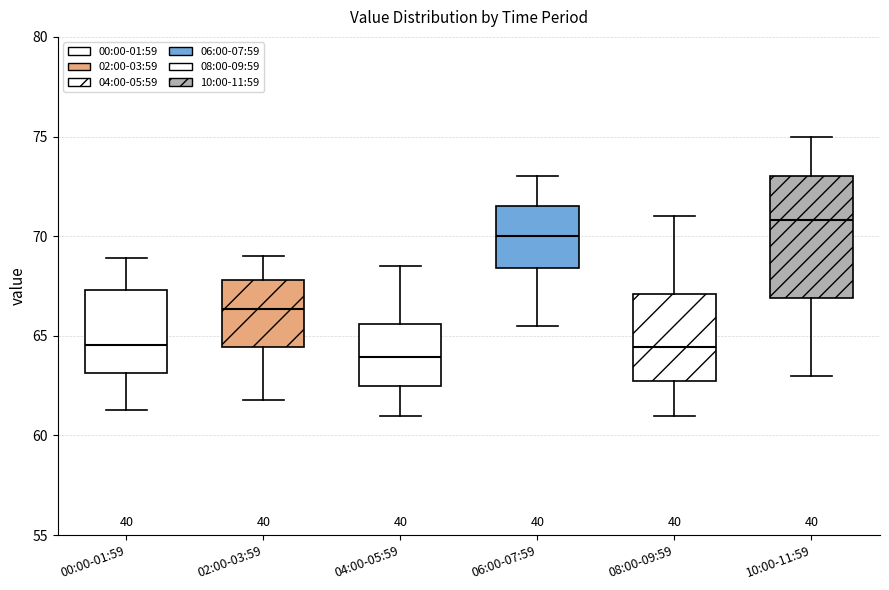

Reading left to right, read every box against the y-axis: the position of its median line, the range the box covers, and the ends of its whiskers. The values are not printed on the chart, so give them approximately, as read against the axis.

00:00-01:59: median 64.5, box 63.0 to 67.5, whiskers 61.5 to 69.0
02:00-03:59: median 66.5, box 64.5 to 68.0, whiskers 62.0 to 69.0
04:00-05:59: median 64.0, box 62.5 to 65.5, whiskers 61.0 to 68.5
06:00-07:59: median 70.0, box 68.5 to 71.5, whiskers 65.5 to 73.0
08:00-09:59: median 64.5, box 63.0 to 67.0, whiskers 61.0 to 71.0
10:00-11:59: median 71.0, box 67.0 to 73.0, whiskers 63.0 to 75.0